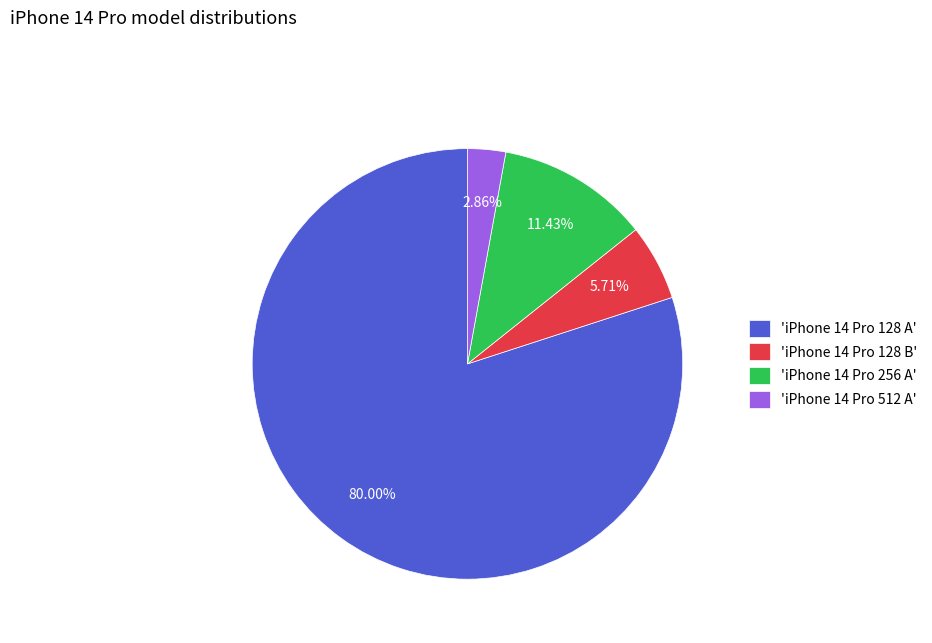

Is there any slice that represents more than half of the pie?

Yes